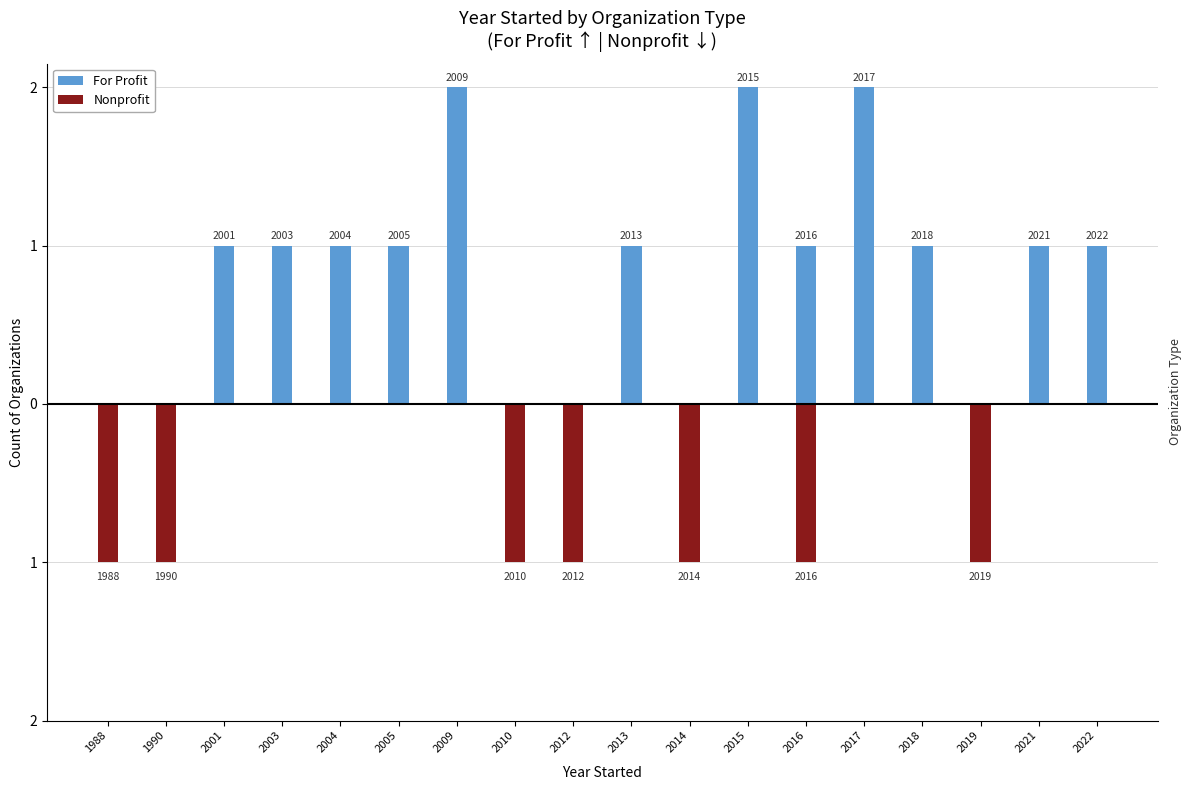

What are all the series names shown in the legend?

For Profit, Nonprofit